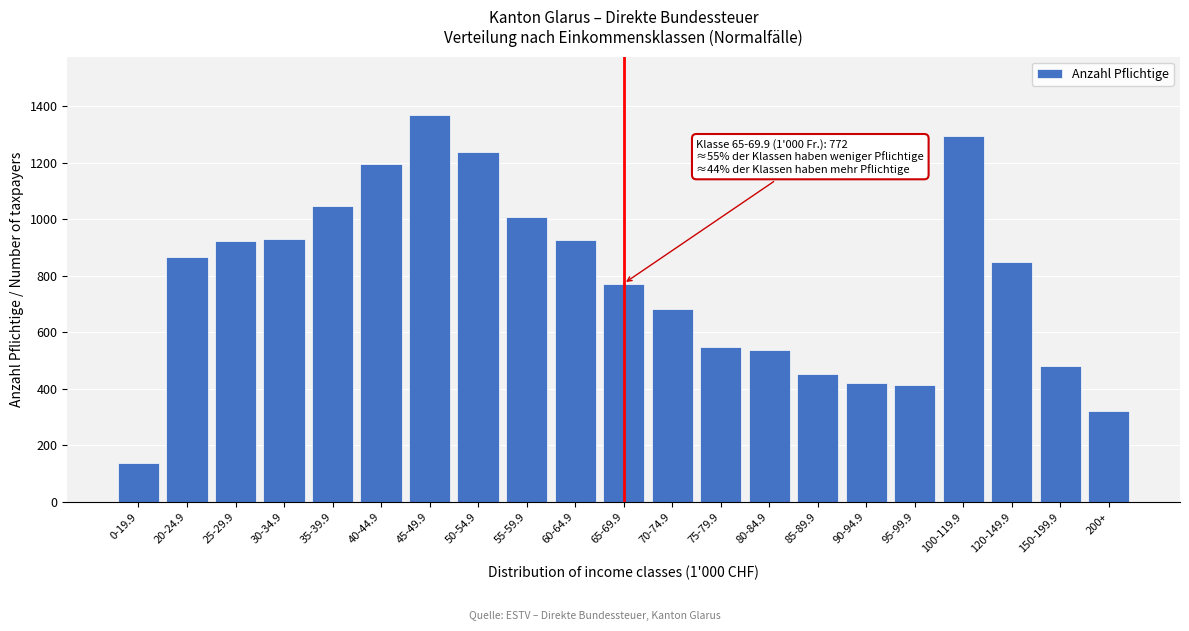

At which category does the chart reach its peak across all series?

45-49.9